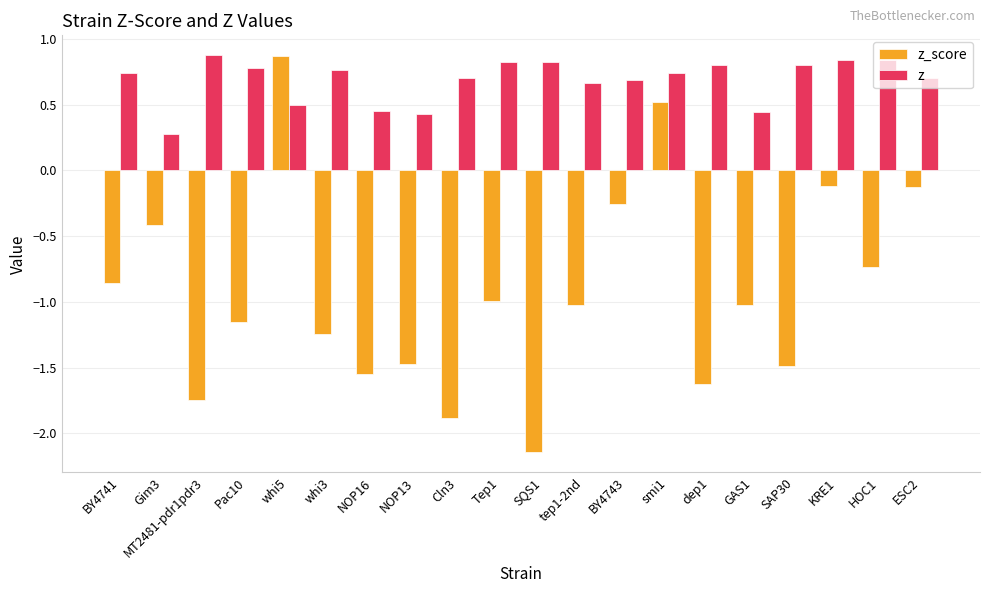

What position from the left is dep1?

15